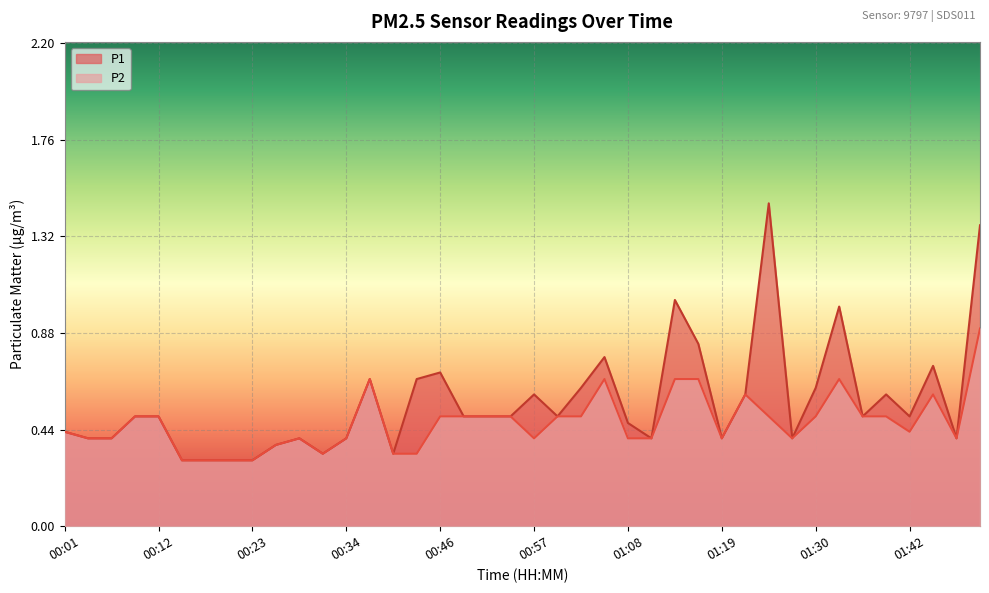

True or false: P2 has a value of 0.2 at 00:37.

False